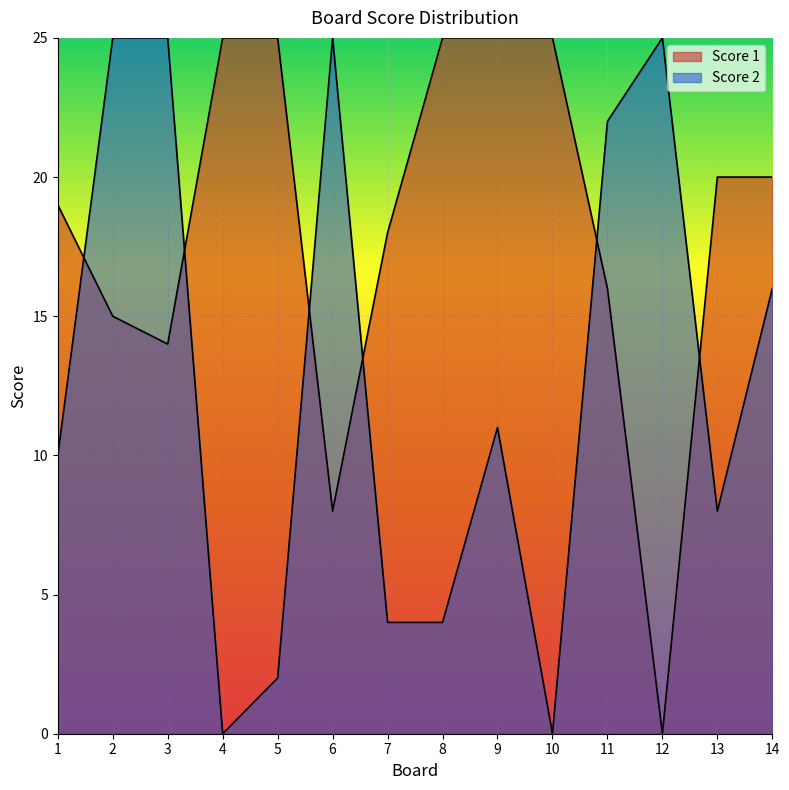

Reading left to right, transcribe all the data shown in this chart.

Score 1: 1=19	2=15	3=14	4=25	5=25	6=8	7=18	8=25	9=25	10=25	11=16	12=0	13=20	14=20
Score 2: 1=10	2=25	3=25	4=0	5=2	6=25	7=4	8=4	9=11	10=0	11=22	12=25	13=8	14=16